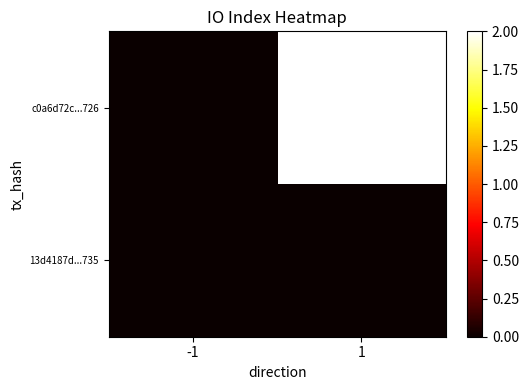

Rank the series at 1 from highest to lowest value.

c0a6d72c...726, 13d4187d...735